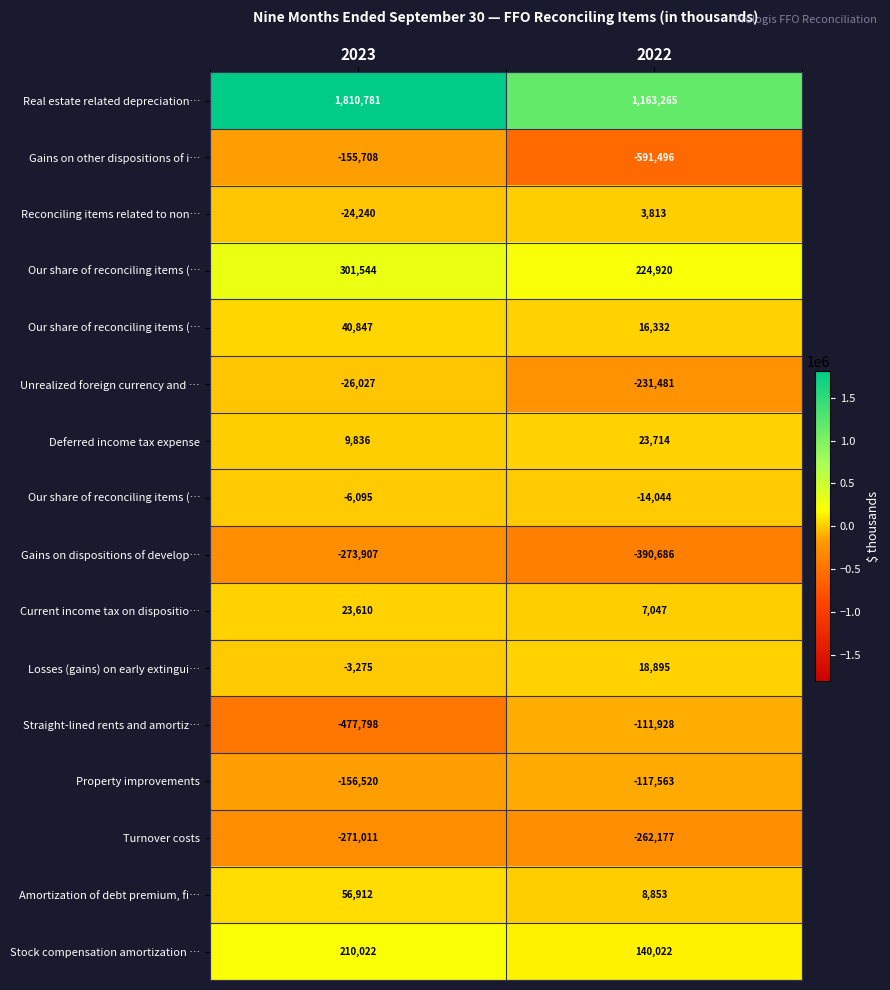

At which category does the chart reach its minimum across all series?

2022